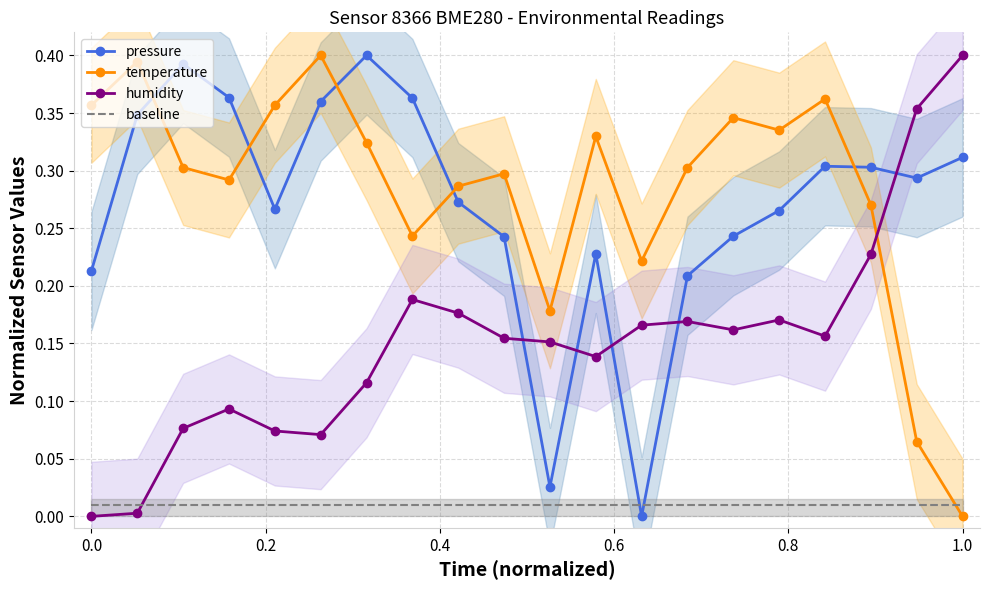

What is the difference between the maximum and second lowest values in the pressure series?

0.4